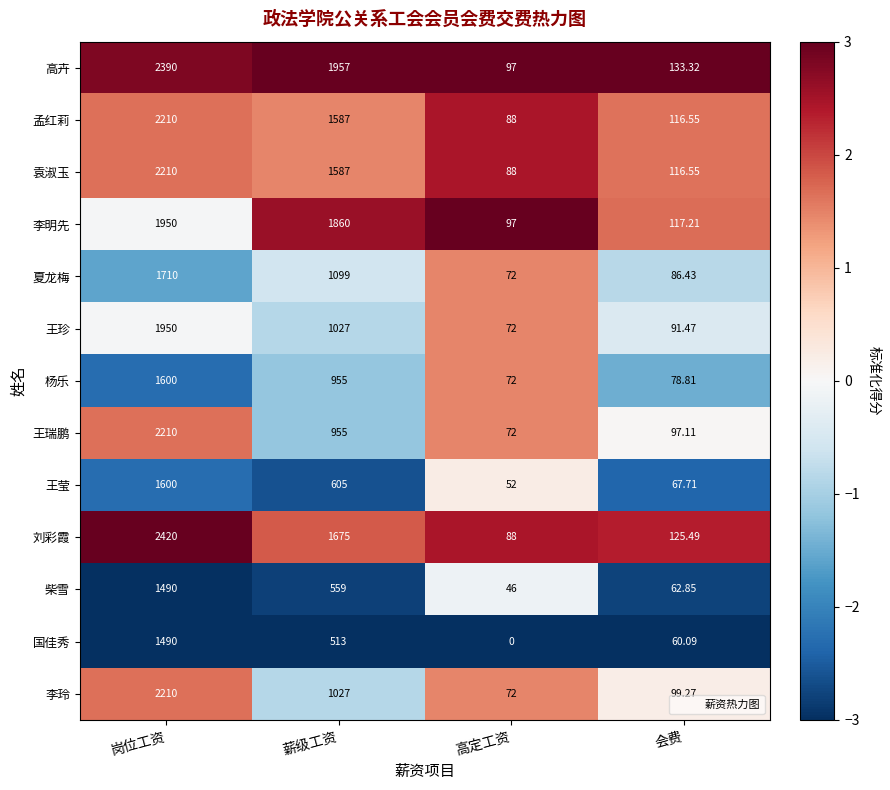

What is the total value across all series at 岗位工资?

25440.0